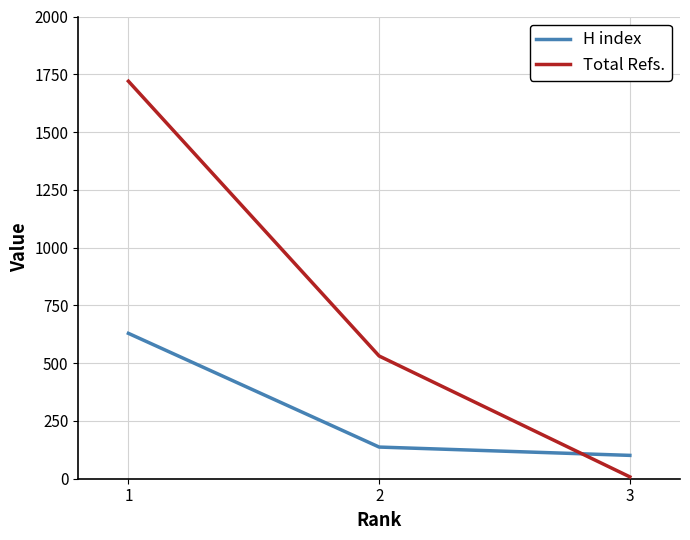

Rank the series at 1 from highest to lowest value.

Total Refs., H index